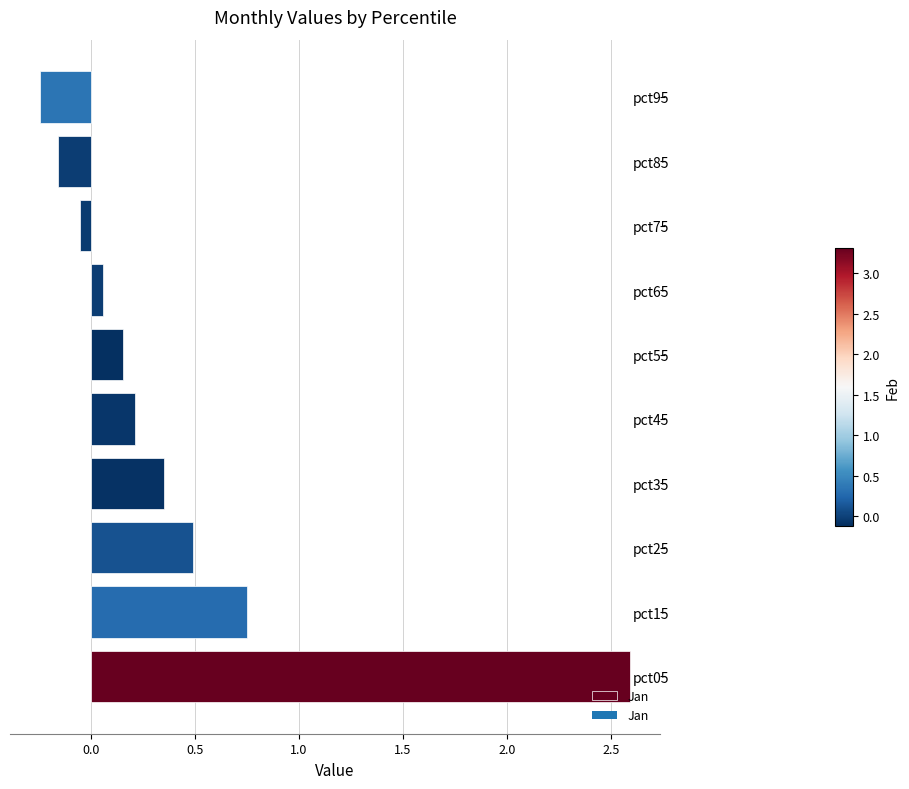

What is the greatest value displayed?

2.6